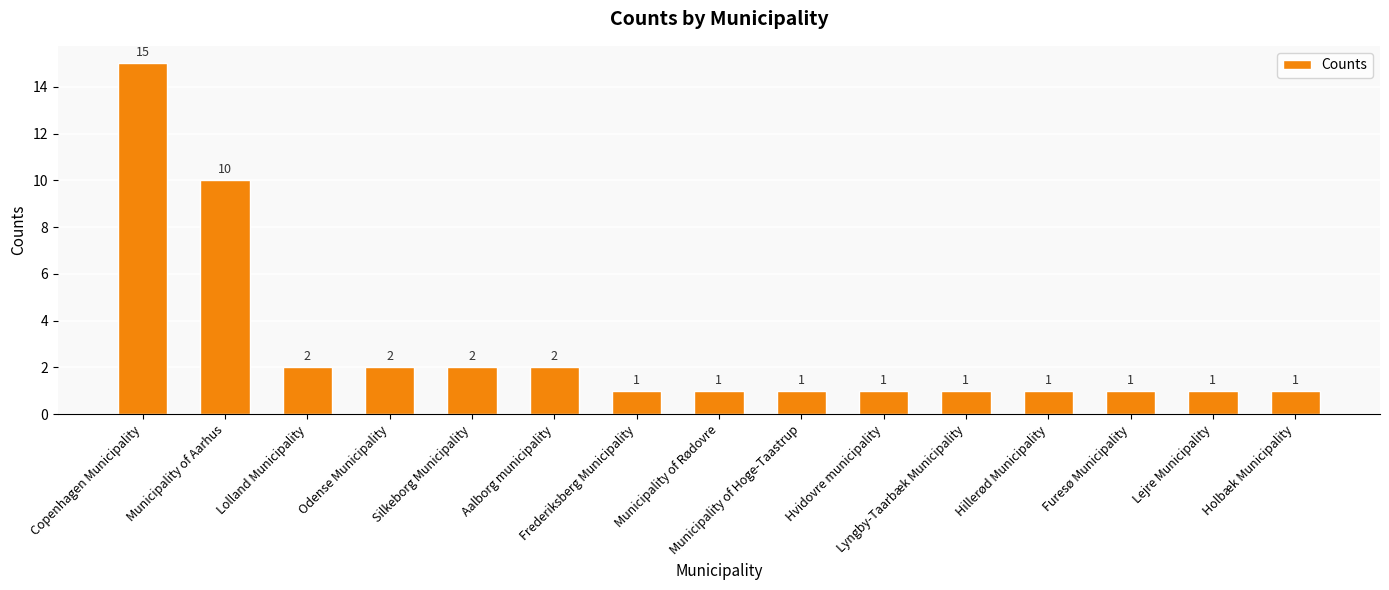

How many distinct data groups are displayed?

1